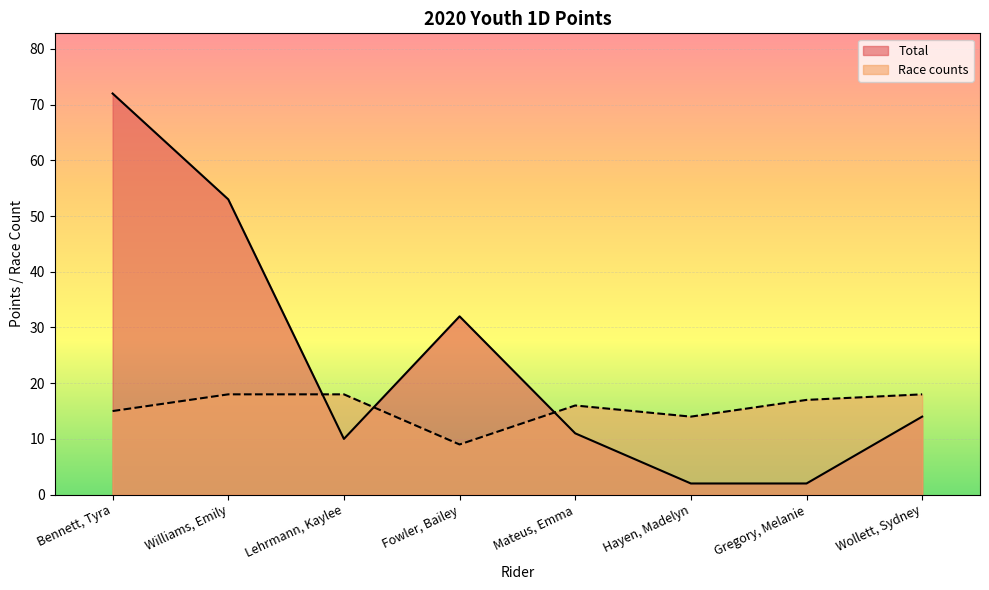

How many data points in Race counts are less than 17?

4